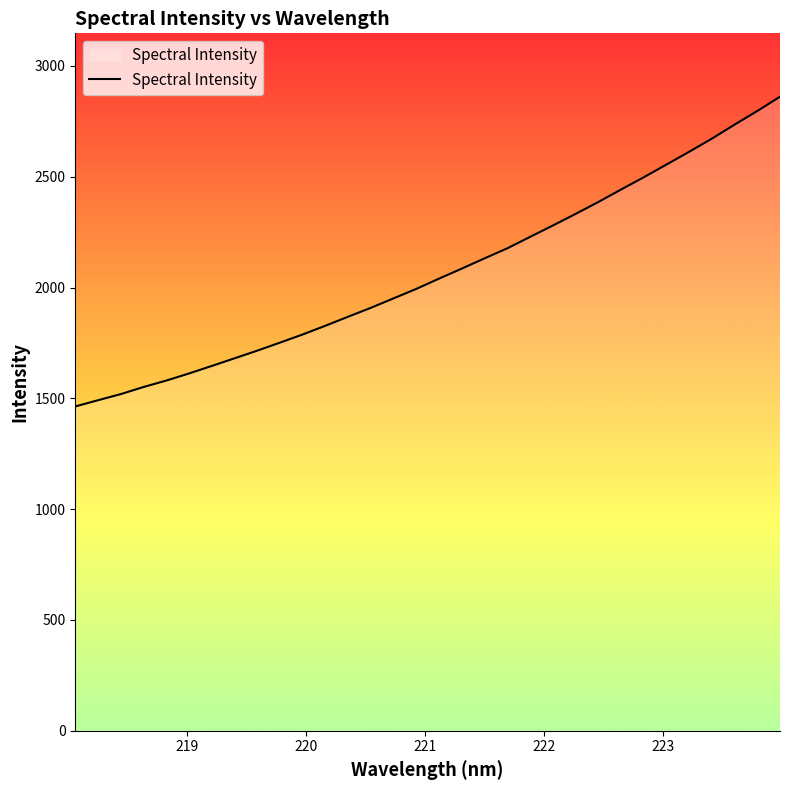

What is the minimum value shown in the chart?

1463.6